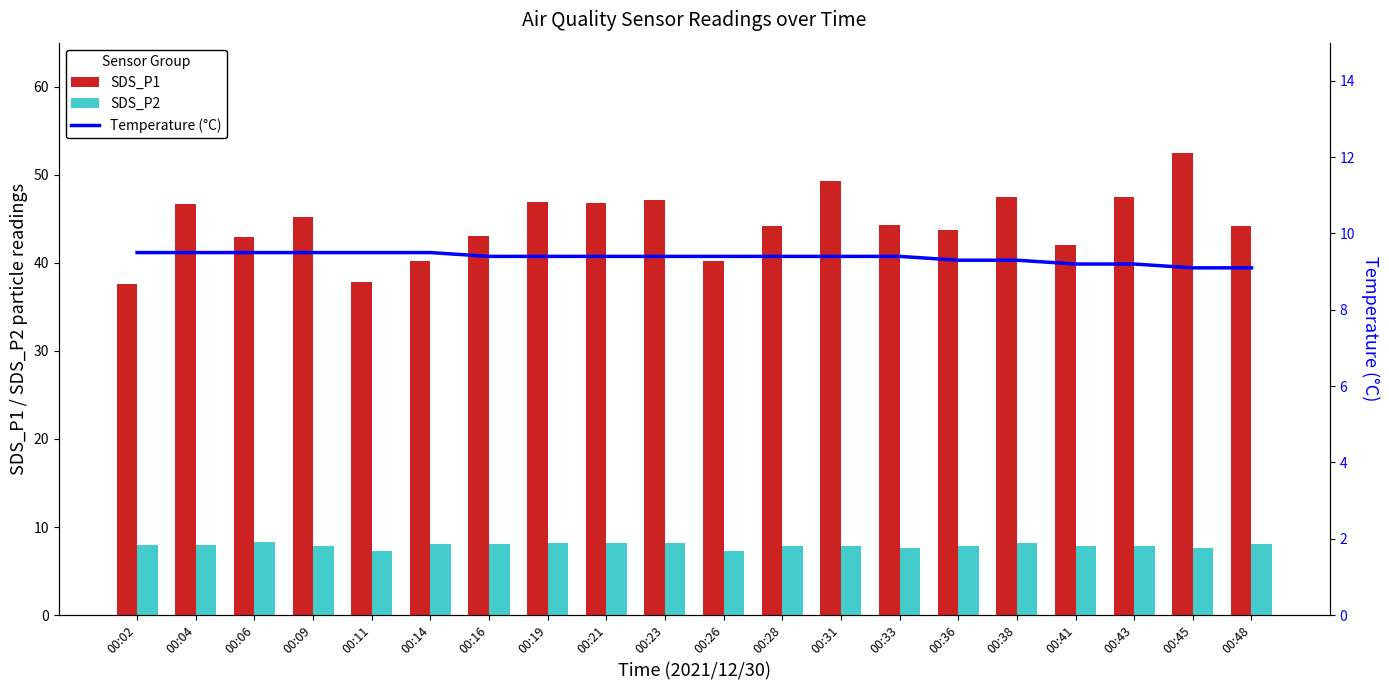

Which label corresponds to the largest value in the chart?

00:45